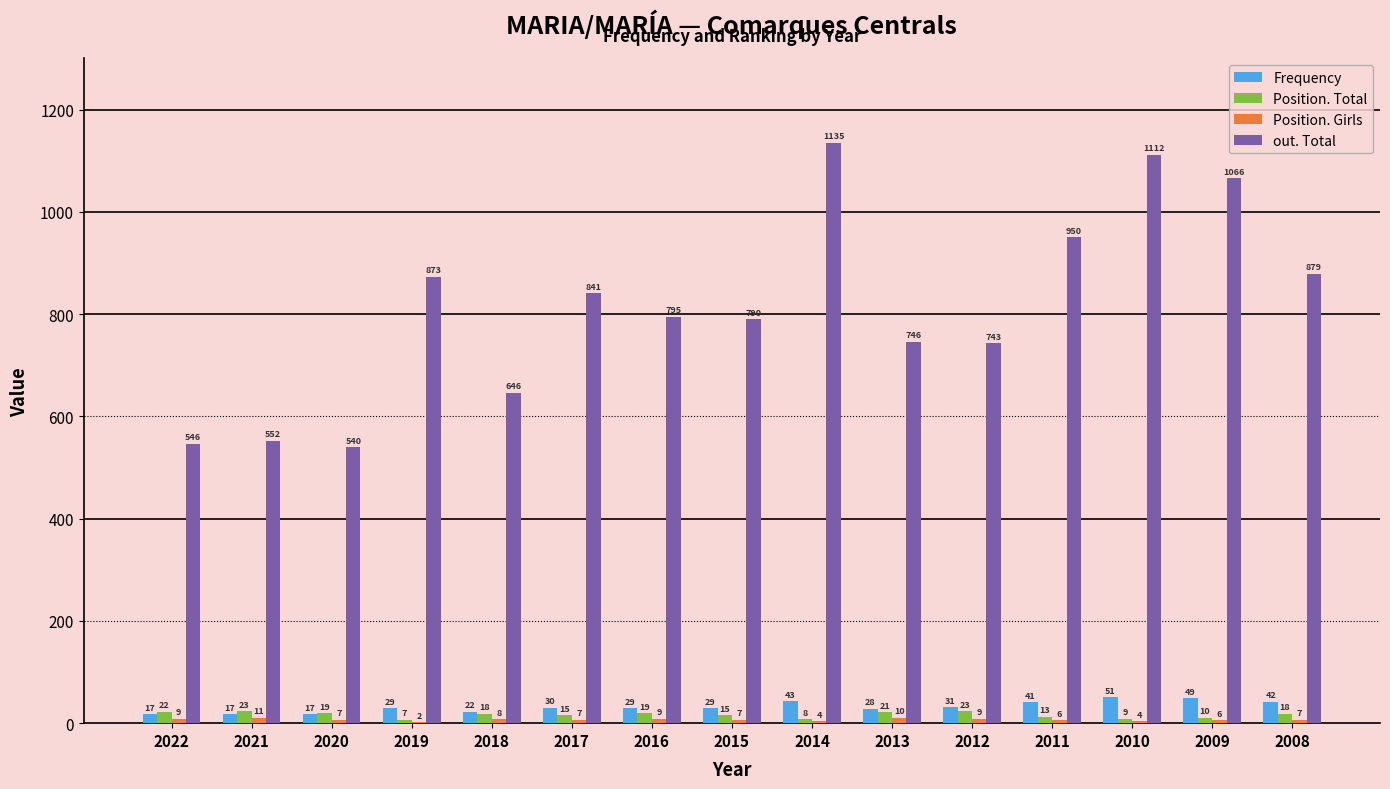

Between 2016 and 2015, which series saw the biggest shift?

out. Total